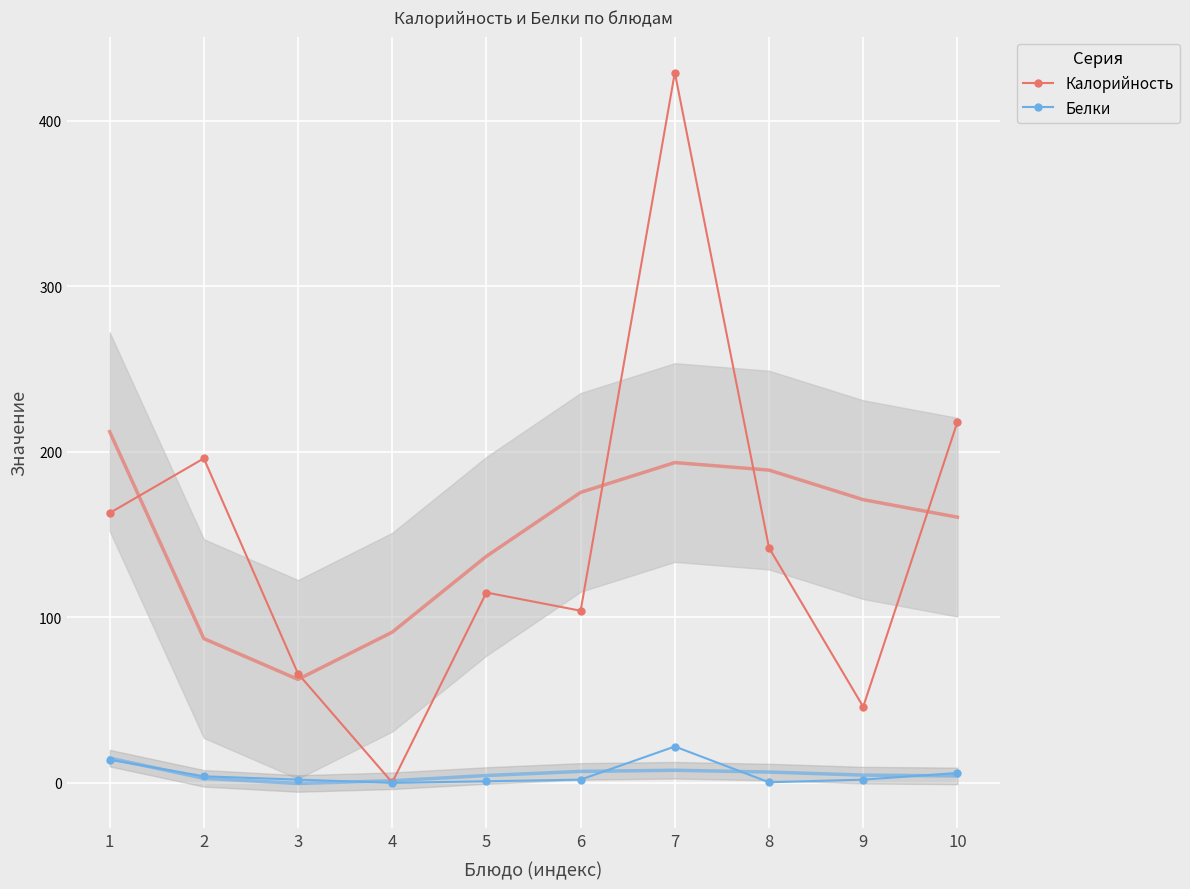

At which category does Калорийность reach its first local peak?

2